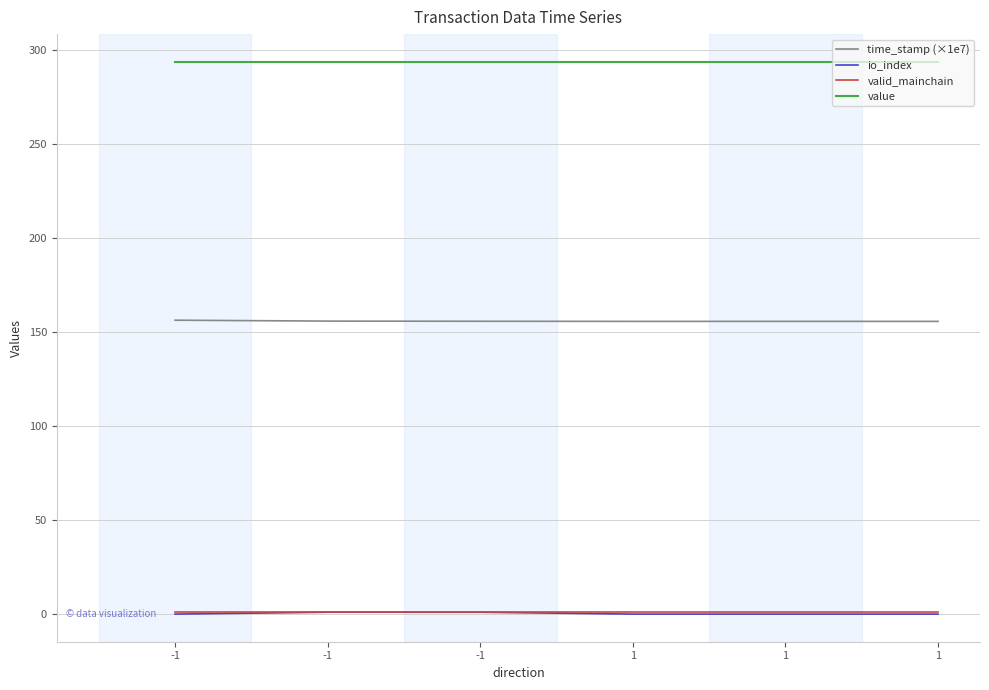

Which label corresponds to the smallest value in the chart?

-1